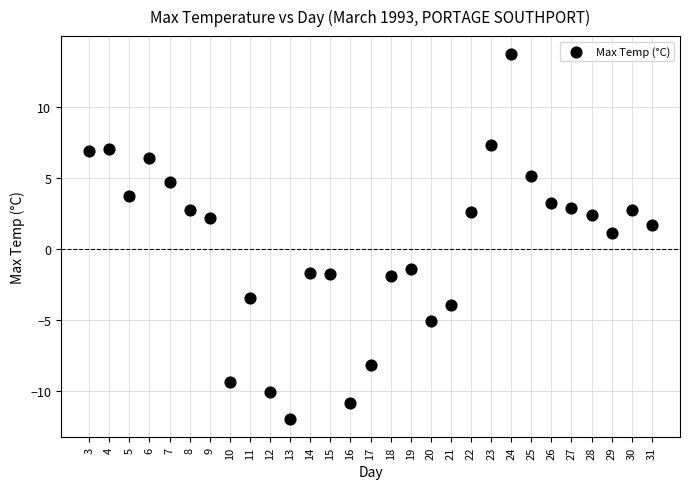

What is the range of Y values (max minus min)?

25.7